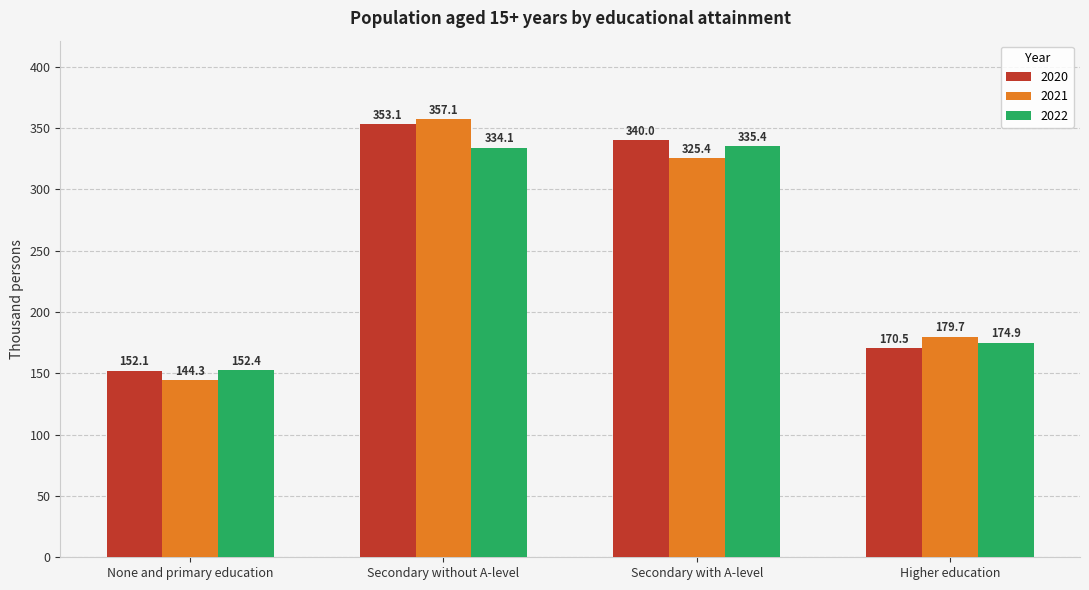

Is the value of 2021 at Higher education greater than the value of 2020 at Secondary without A-level?

No